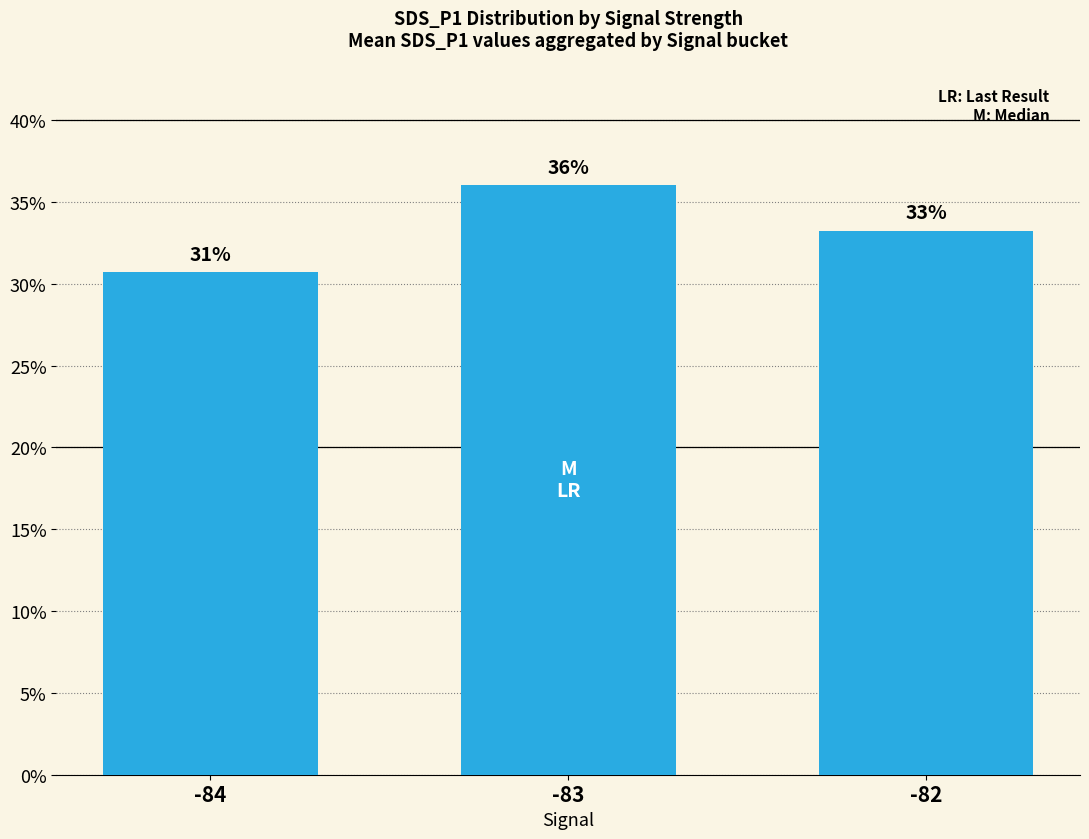

Does the chart contain stacked bars?

No